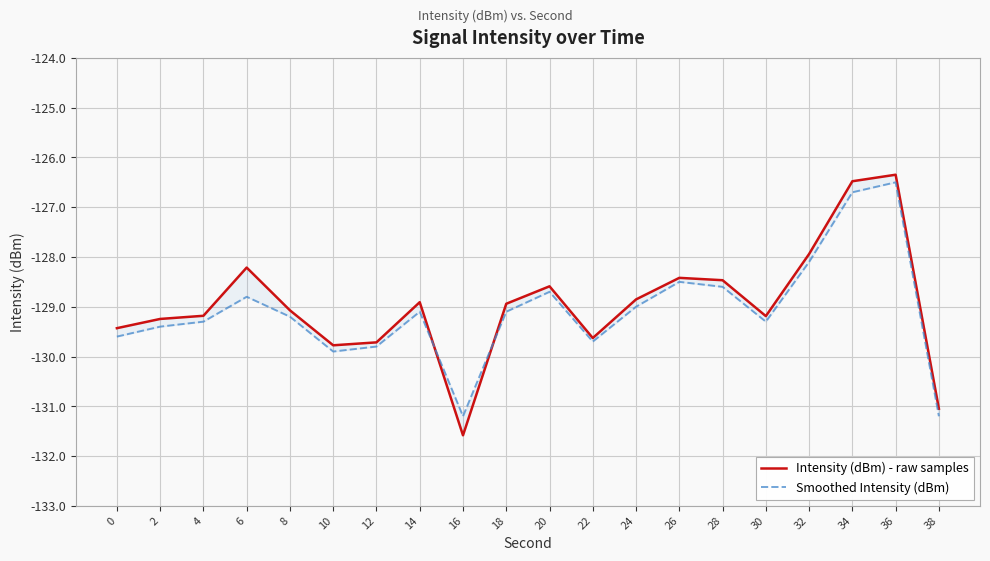

Which series has the largest total across all categories?

Intensity (dBm) - raw samples